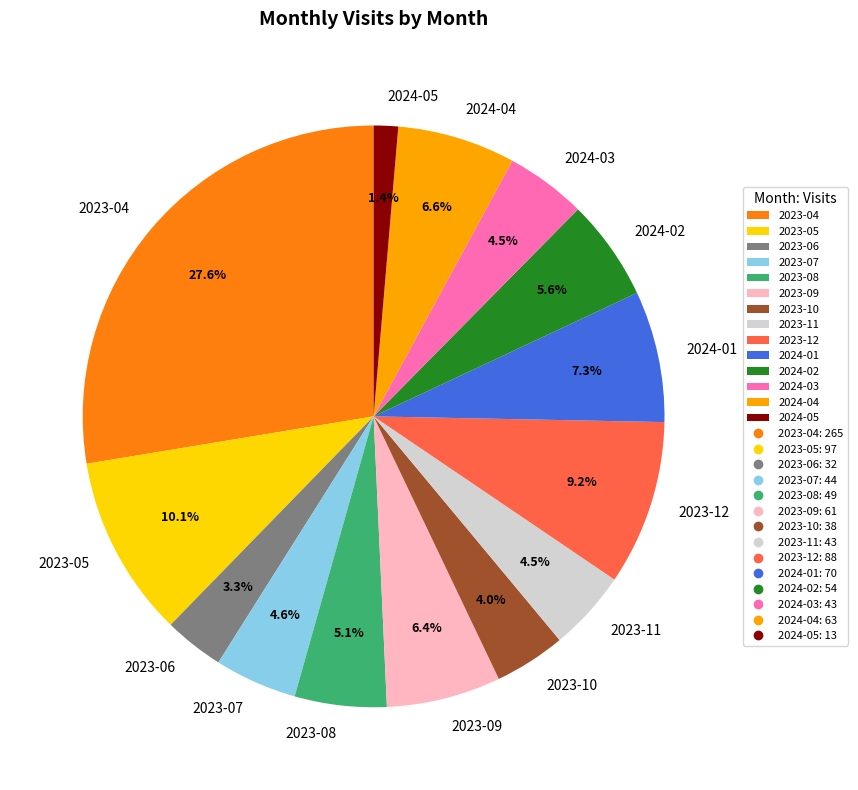

To the nearest percent, what is the difference between the largest and smallest slice percentages?

26%